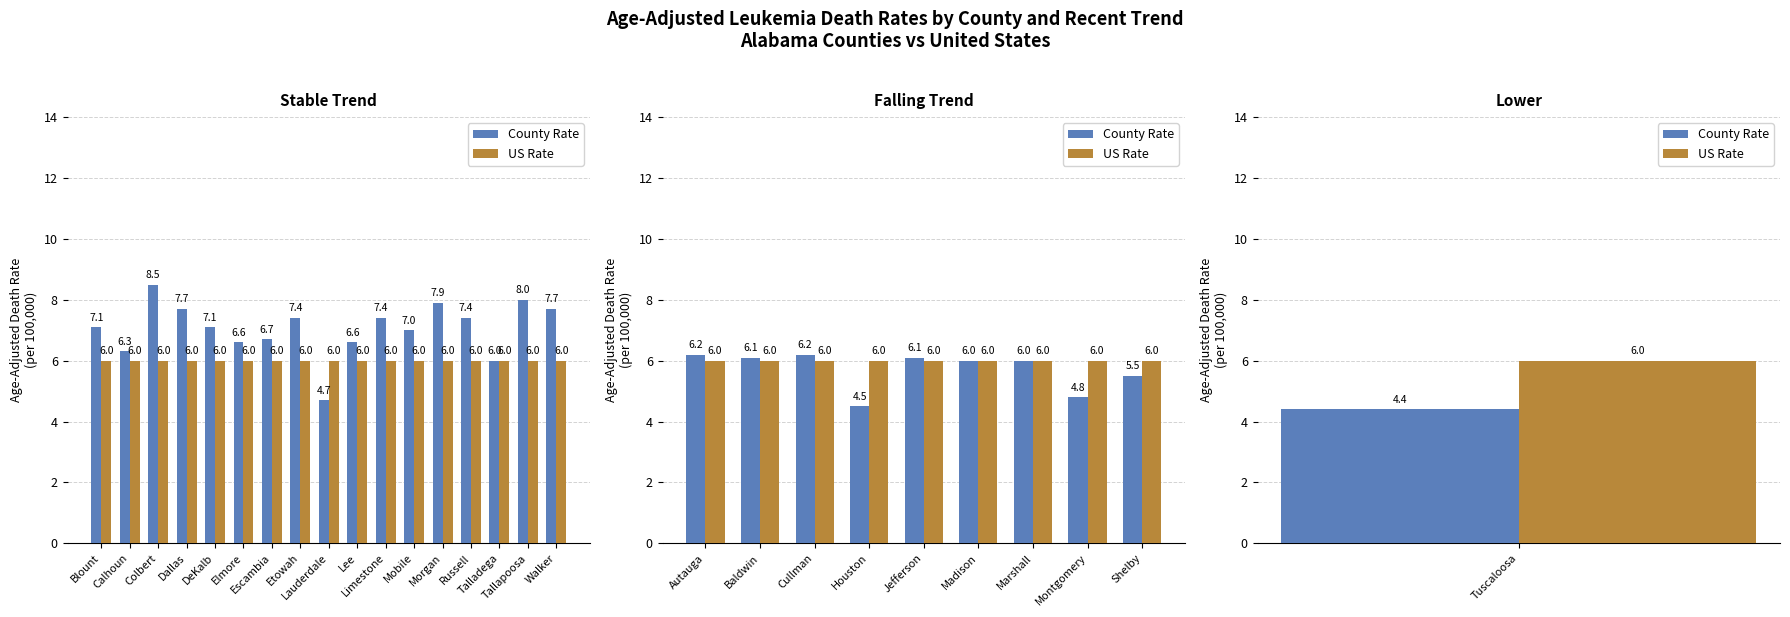

Rank the series at Marshall from highest to lowest value.

County Rate, US Rate